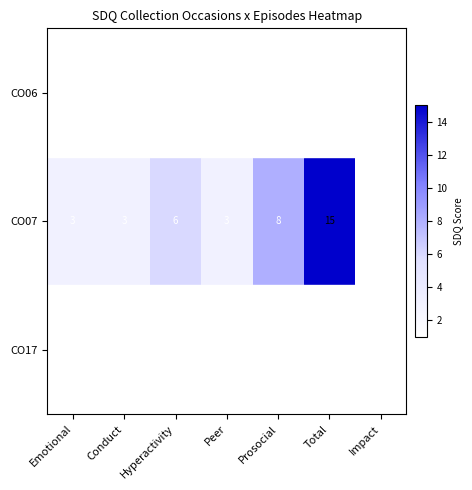

The value of CO07 at Peer is 3. True or false?

True